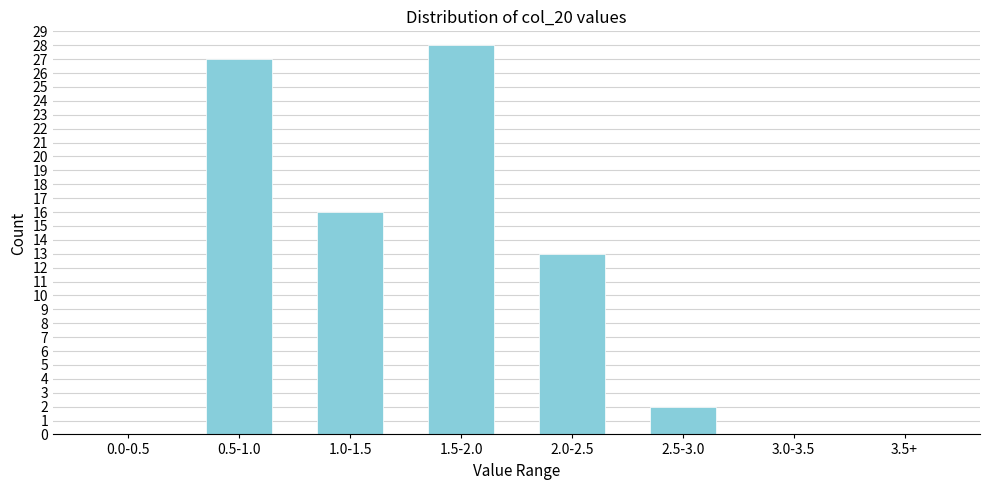

Reading left to right, list all the values displayed in this chart.

0.0-0.5=0	0.5-1.0=27	1.0-1.5=16	1.5-2.0=28	2.0-2.5=13	2.5-3.0=2	3.0-3.5=0	3.5+=0